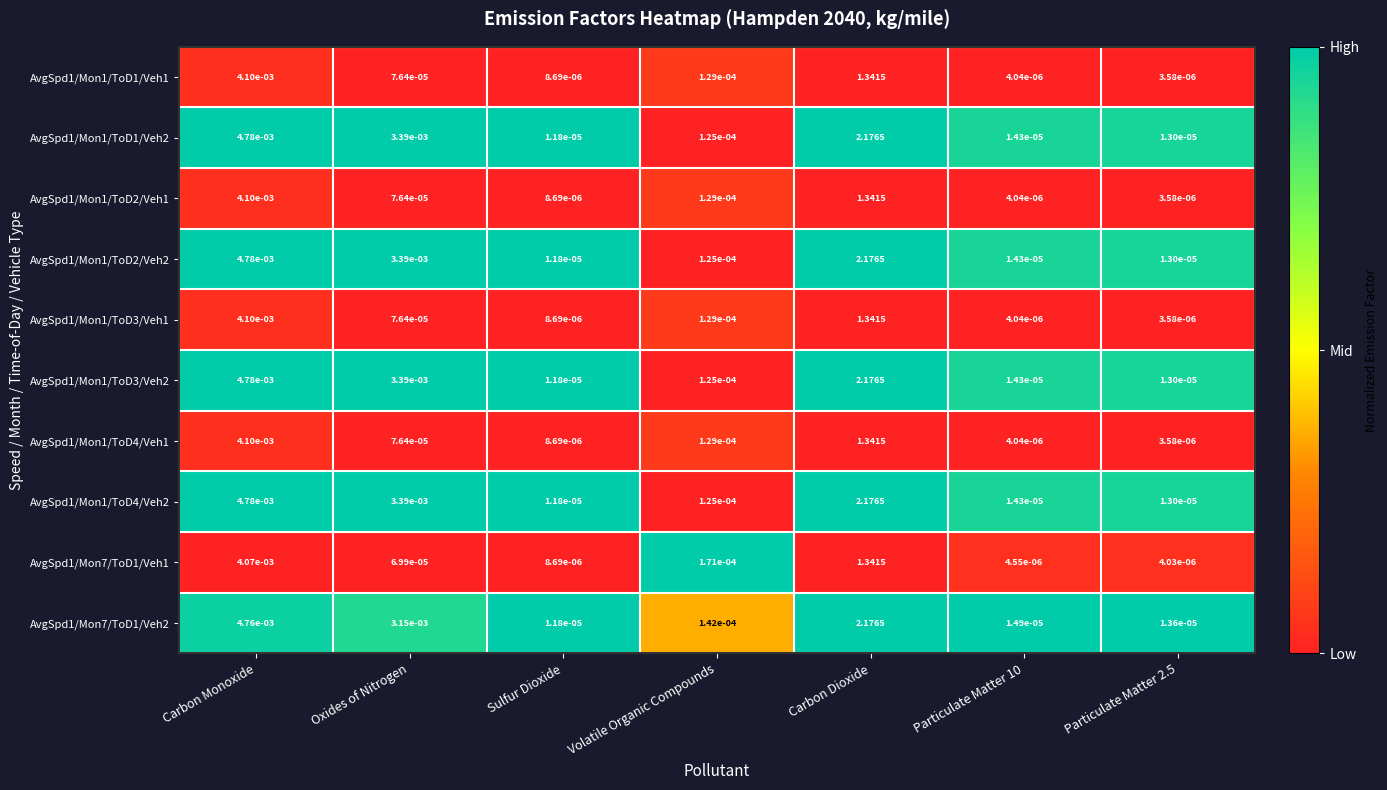

Which series changed the most between Volatile Organic Compounds and Particulate Matter 2.5?

AvgSpd1/Mon7/ToD1/Veh1